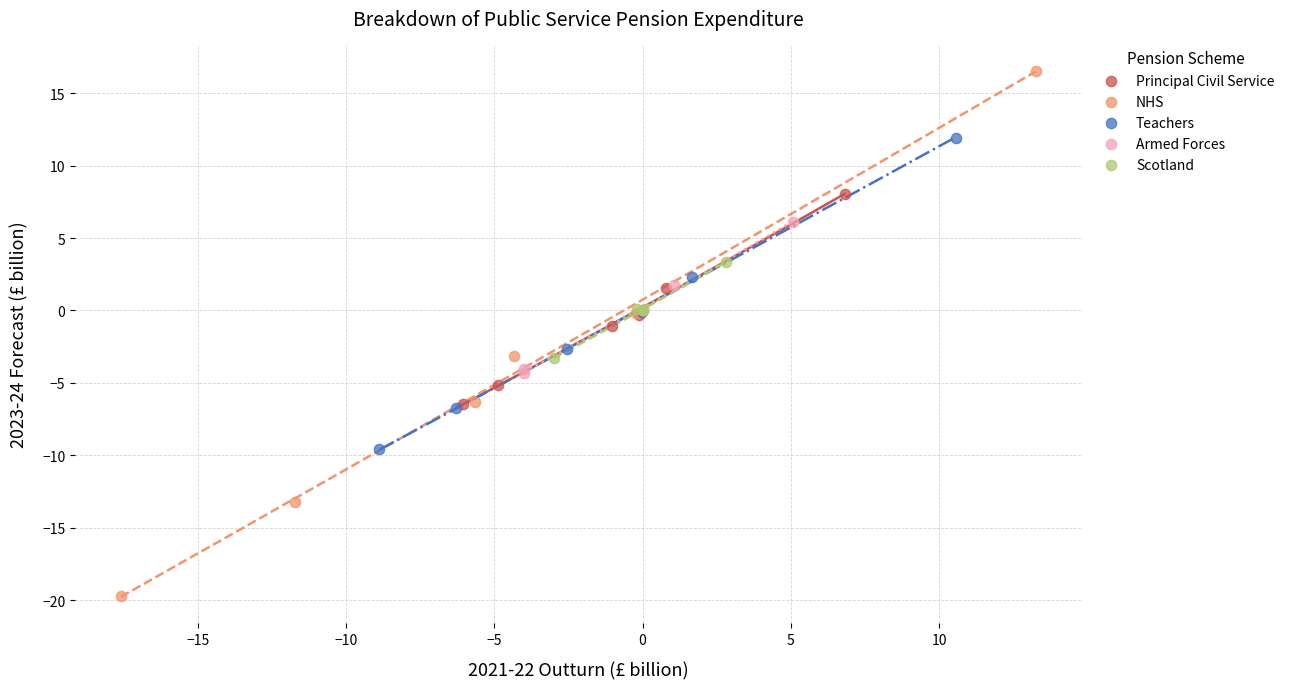

Which series has the largest Y range (max minus min)?

NHS